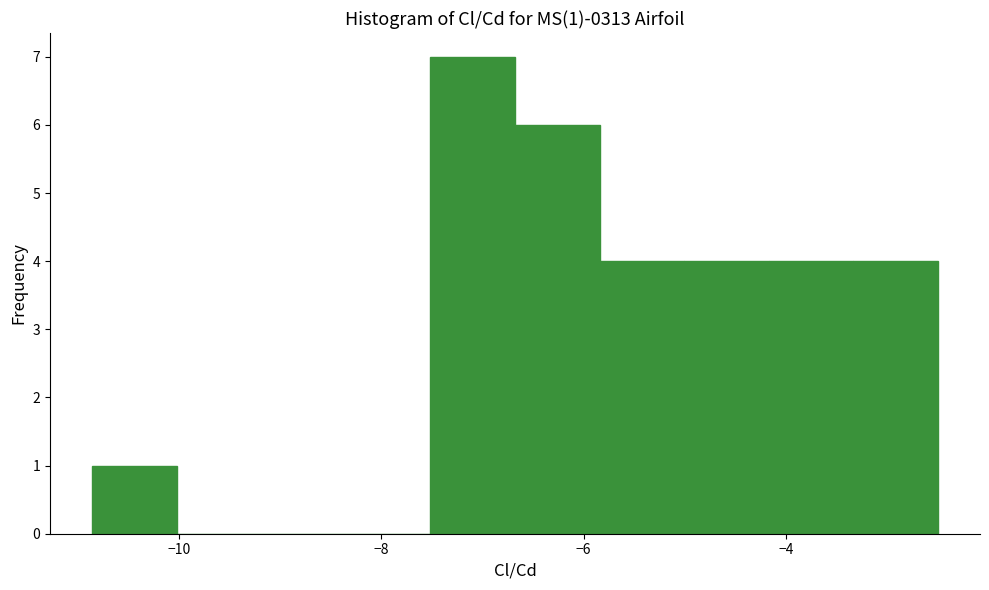

Over which range of the x-axis is the bar tallest?

-7.6 to -6.6